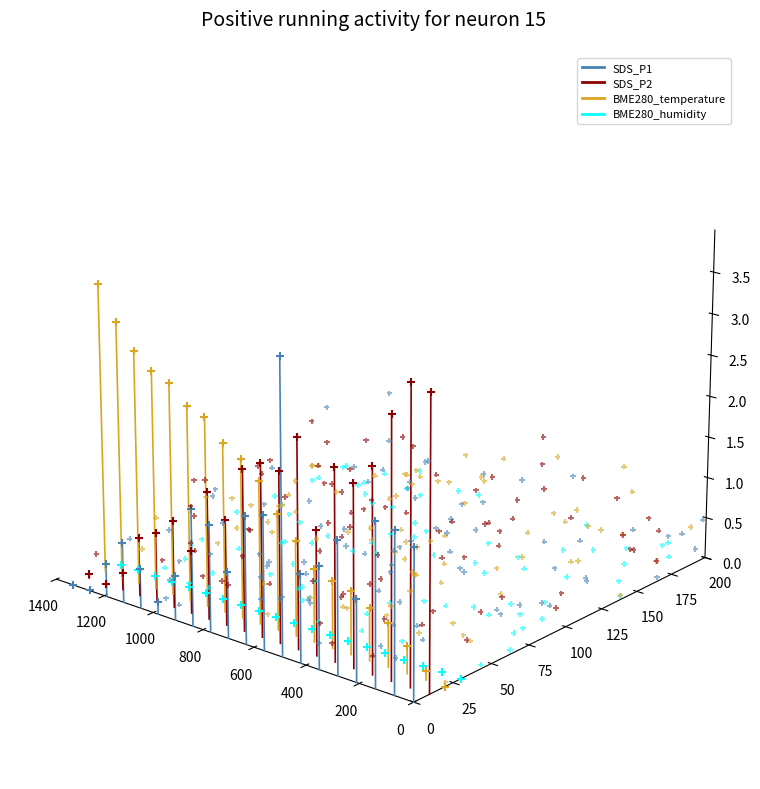

Which series has the largest Y range (max minus min)?

SDS_P2